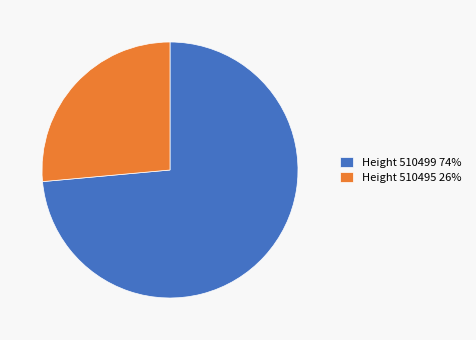

True or false: Height 510499 74% accounts for 80% of the total.

False